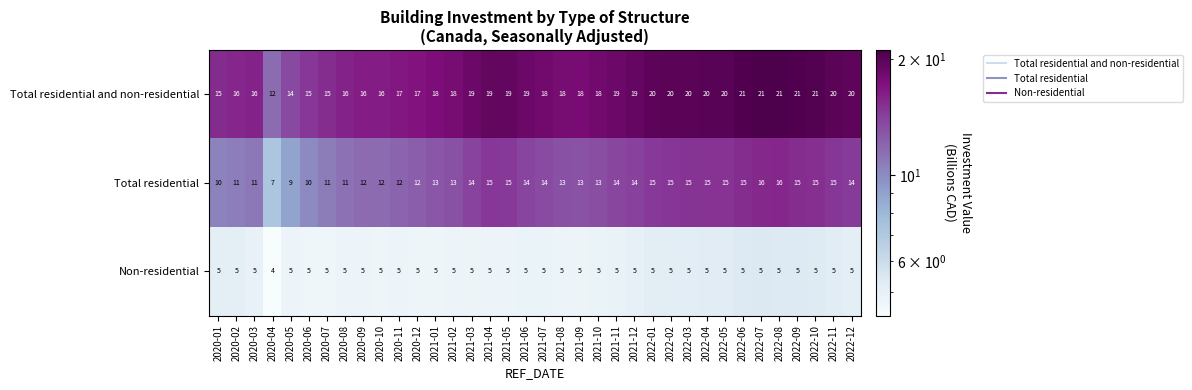

Rank the series by their maximum value, from lowest to highest.

Non-residential, Total residential, Total residential and non-residential